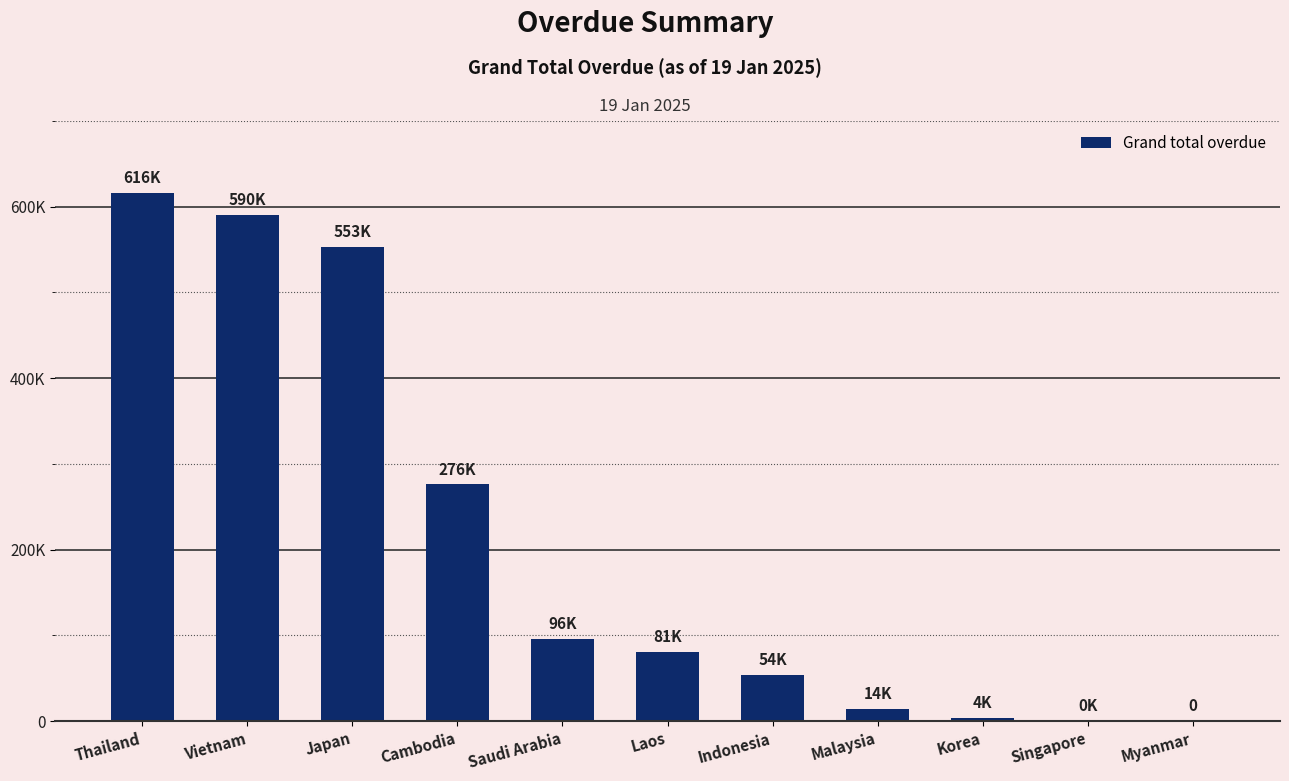

The value at Laos is 80740.0. True or false?

True